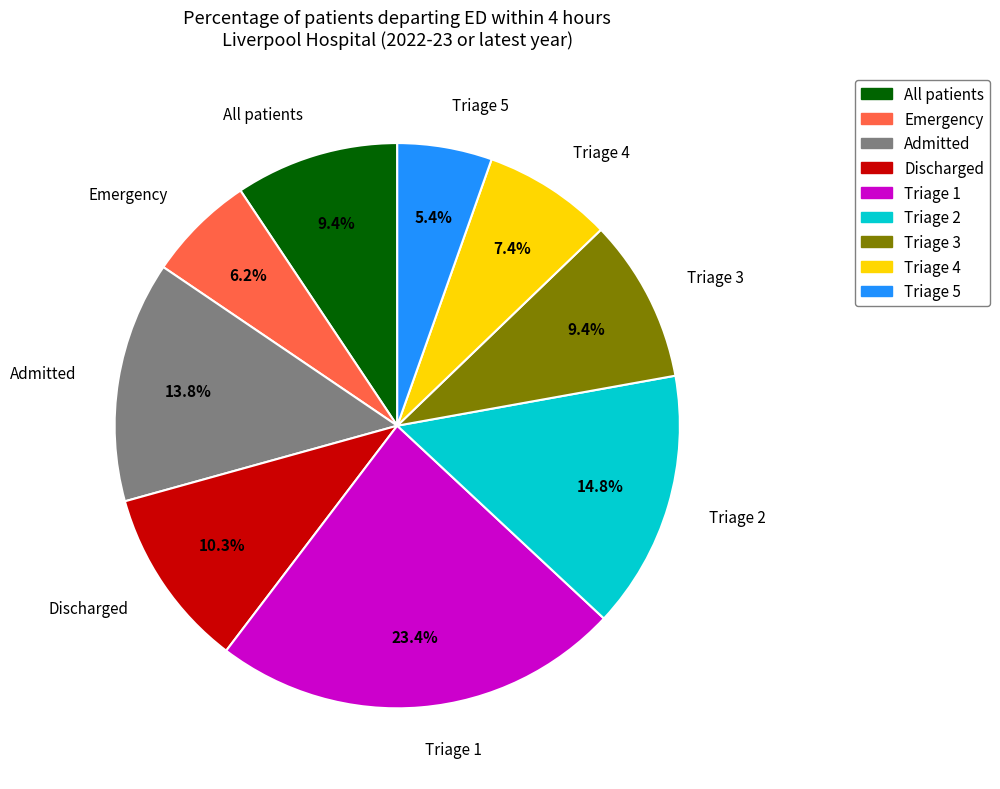

What percentage is the Triage 1 slice, to the nearest percent?

23%